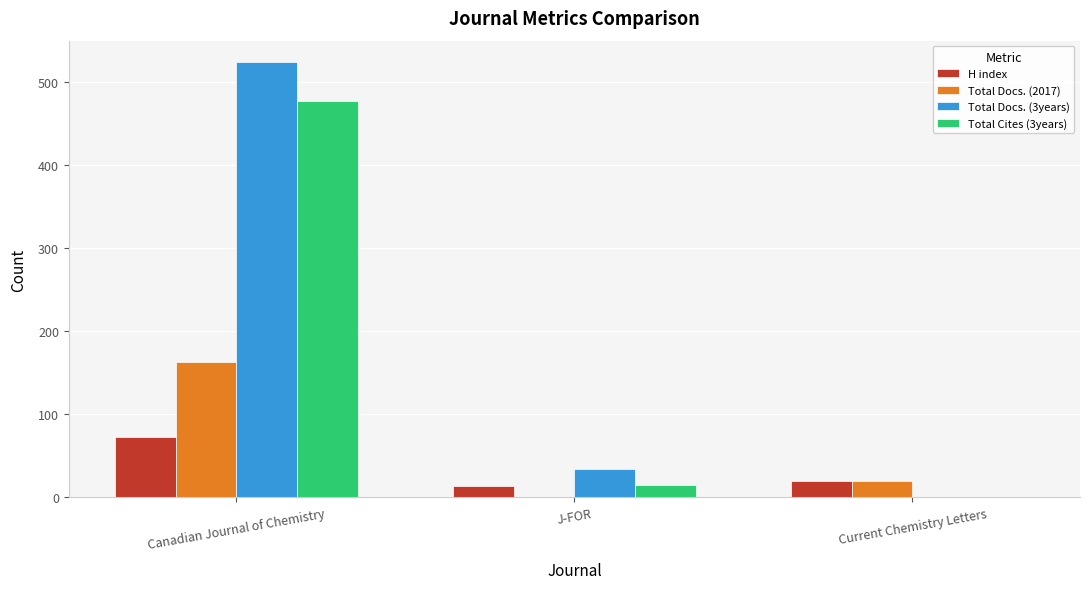

At which category is the sum across all series the highest?

Canadian Journal of Chemistry